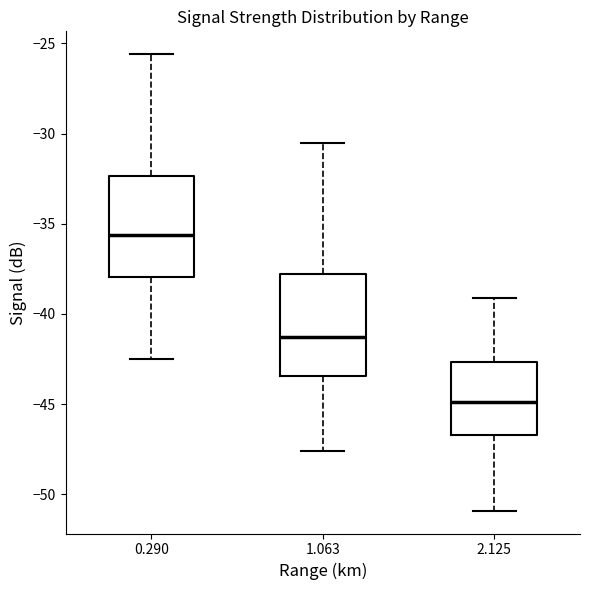

Reading left to right, transcribe this box plot: for each box, give where its median line is, the range the box spans, and where its two whiskers end, as read against the y-axis. The values are not printed on the chart, so give them approximately, as read against the axis.

0.290: median -35.5, box -38.0 to -32.5, whiskers -42.5 to -25.5
1.063: median -41.0, box -43.5 to -38.0, whiskers -47.5 to -30.5
2.125: median -45.0, box -46.5 to -42.5, whiskers -51.0 to -39.0